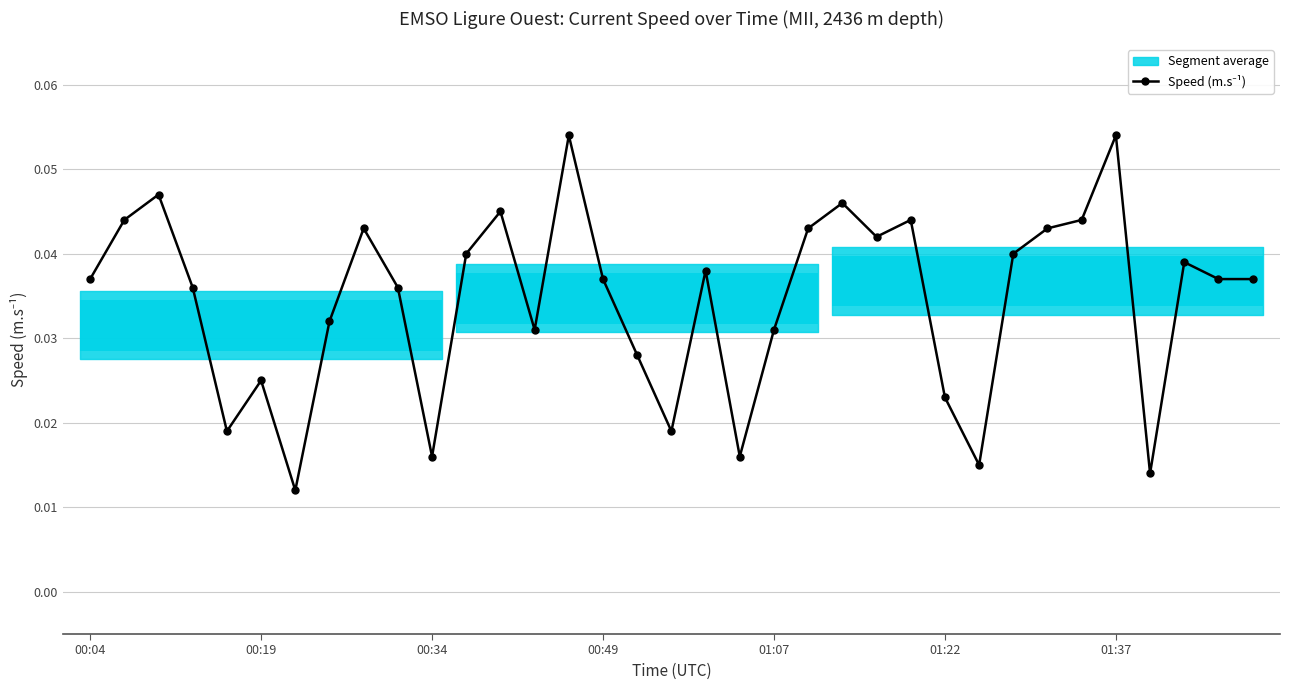

Does the chart contain stacked bars?

No